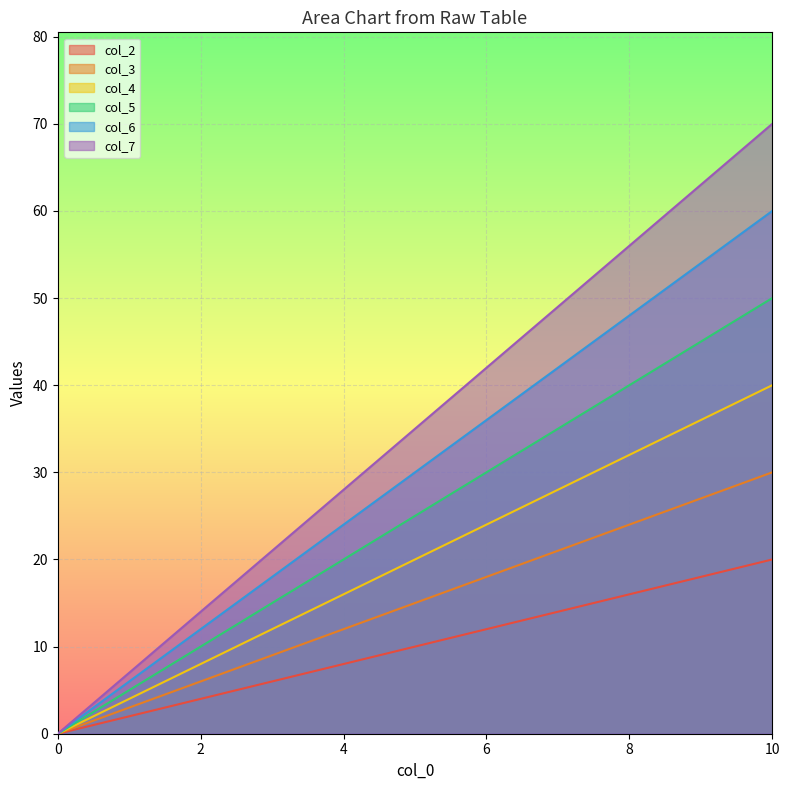

At how many categories does at least one series exceed 69?

1